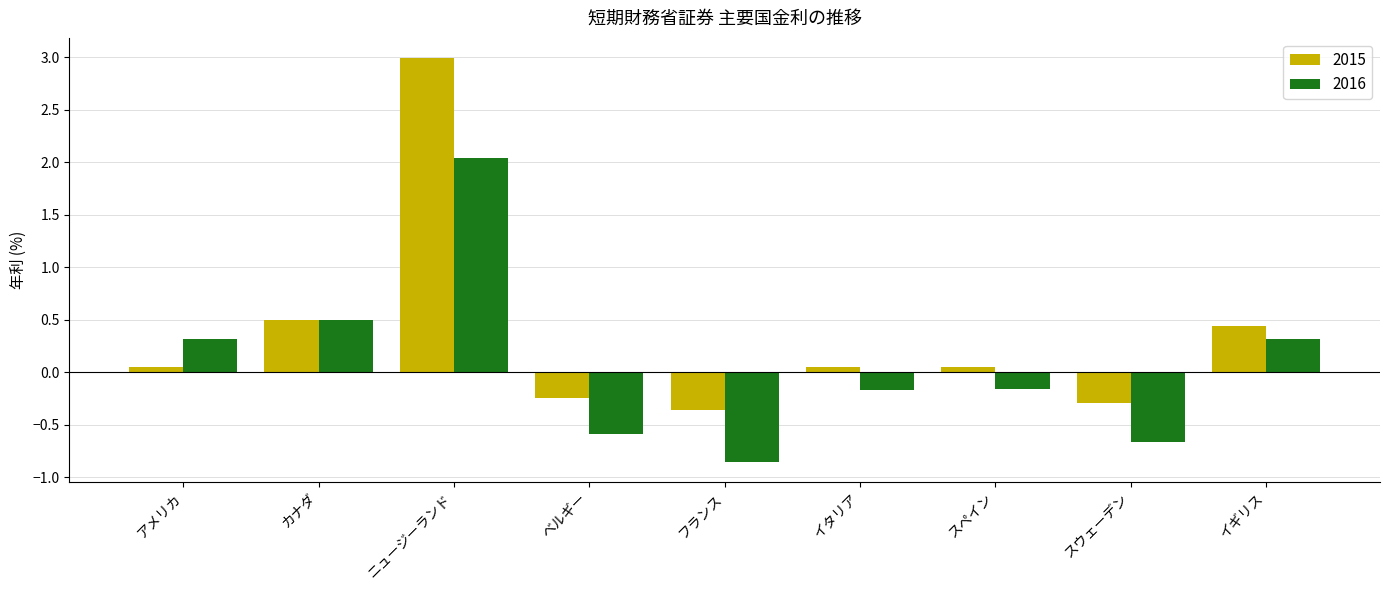

Is the value of 2015 at カナダ greater than the value of 2016 at ベルギー?

Yes